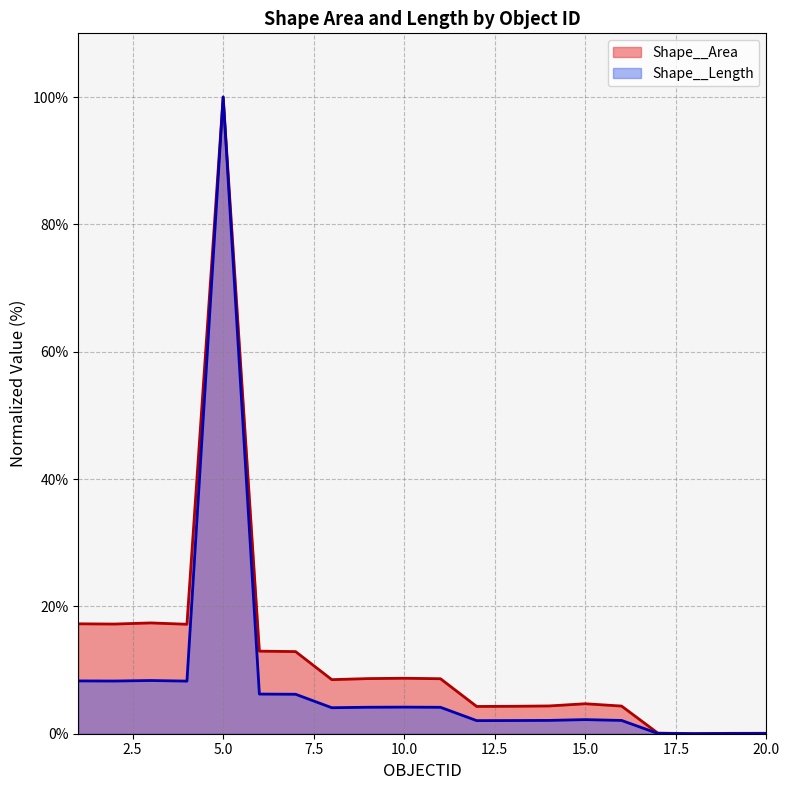

True or false: Shape__Length and Shape__Area intersect in this chart.

False